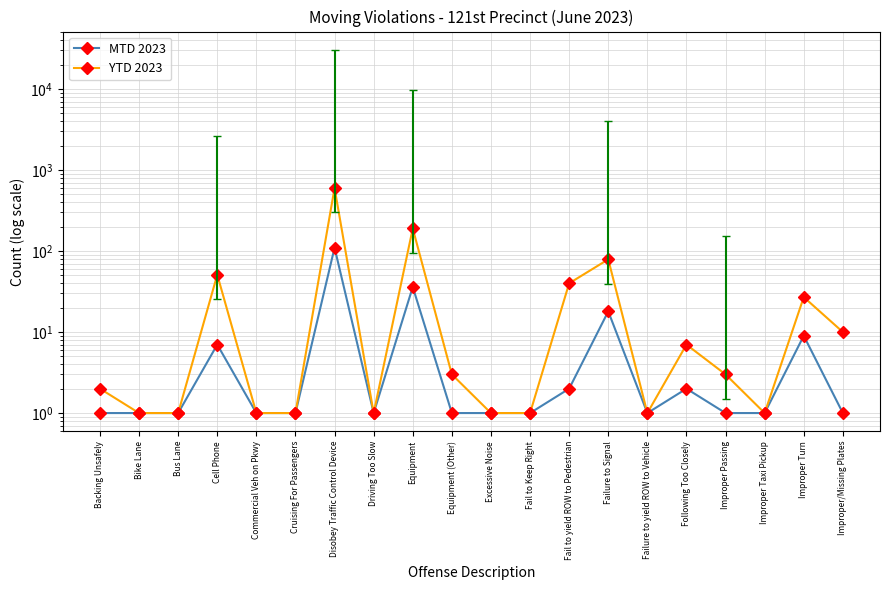

Where does the YTD 2023 series first go above 3?

Cell Phone